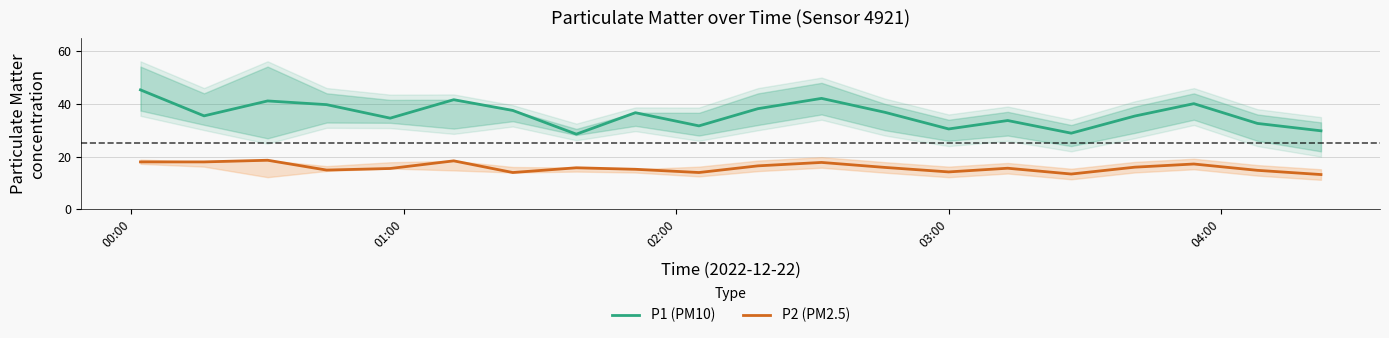

True or false: P2 (PM2.5) and P1 (PM10) intersect in this chart.

False